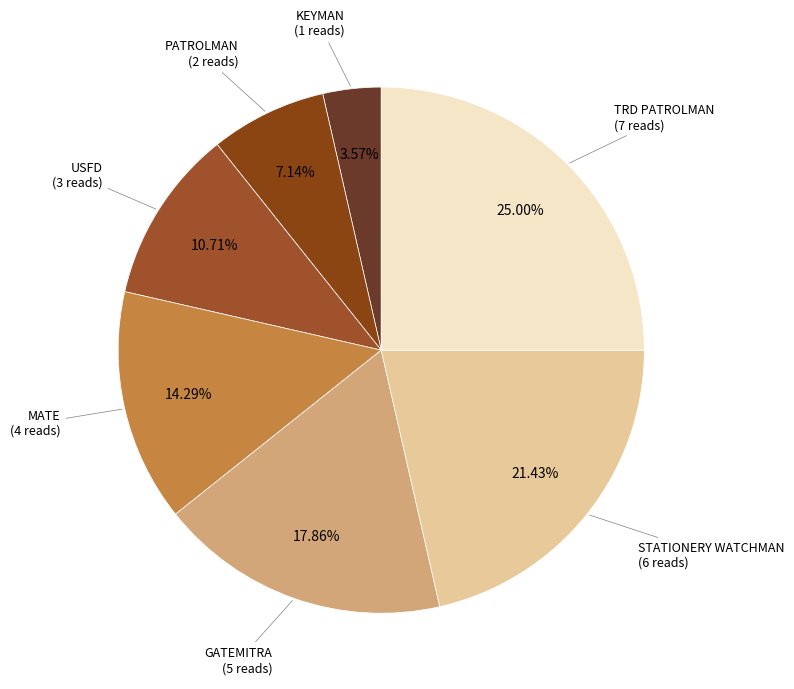

Which category has the biggest portion of the pie?

TRD PATROLMAN